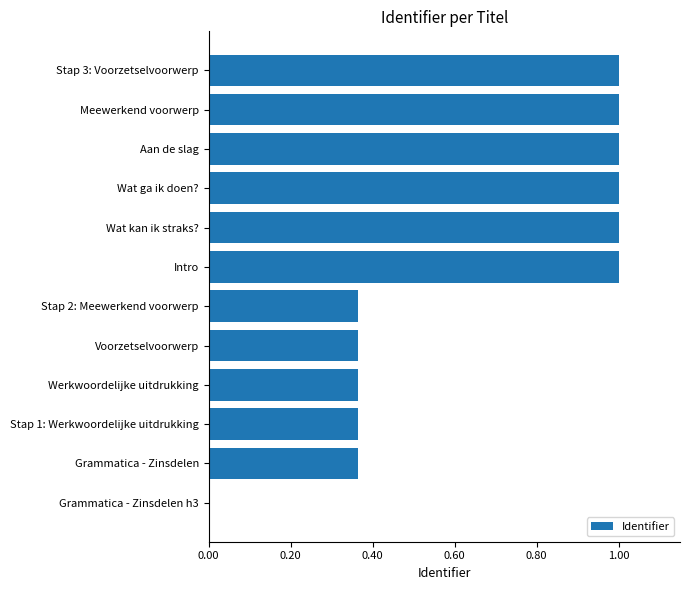

The value at Meewerkend voorwerp is 0.6. True or false?

False